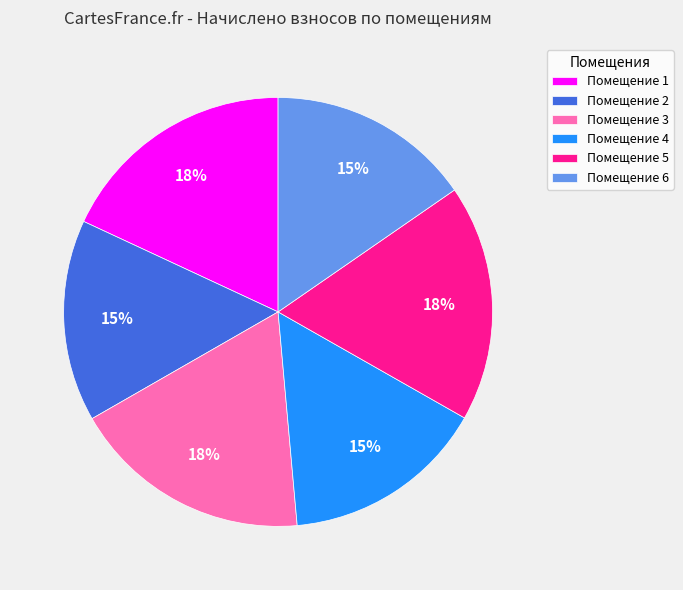

To the nearest percent, what is the combined percentage of Помещение 2 and Помещение 3?

33%